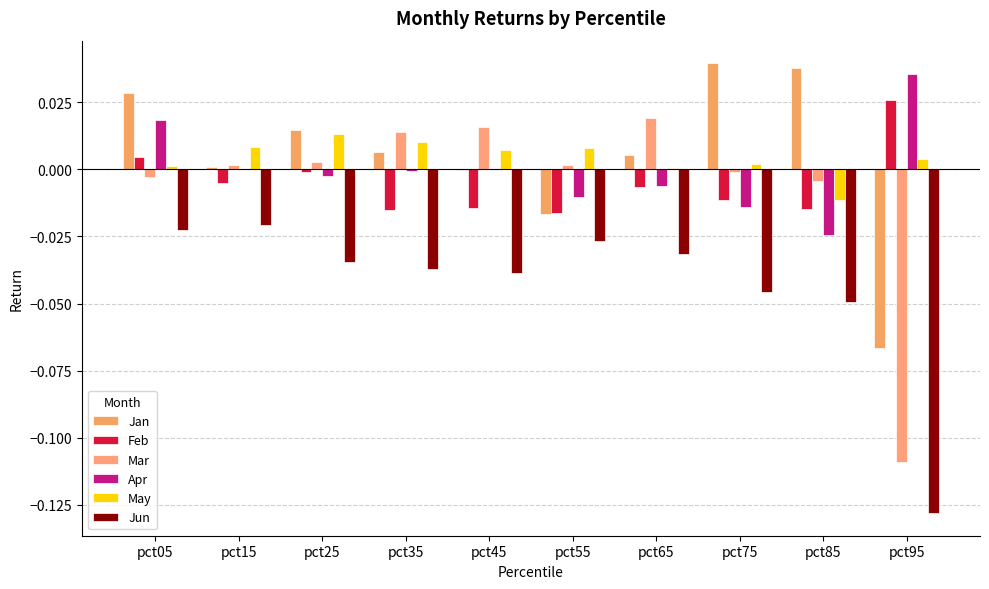

What is the difference between the highest and lowest values at pct45?

0.1